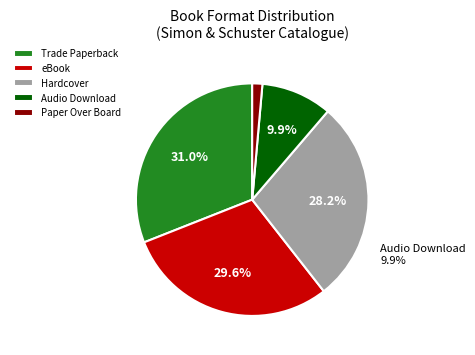

Count the number of slices in the pie.

5